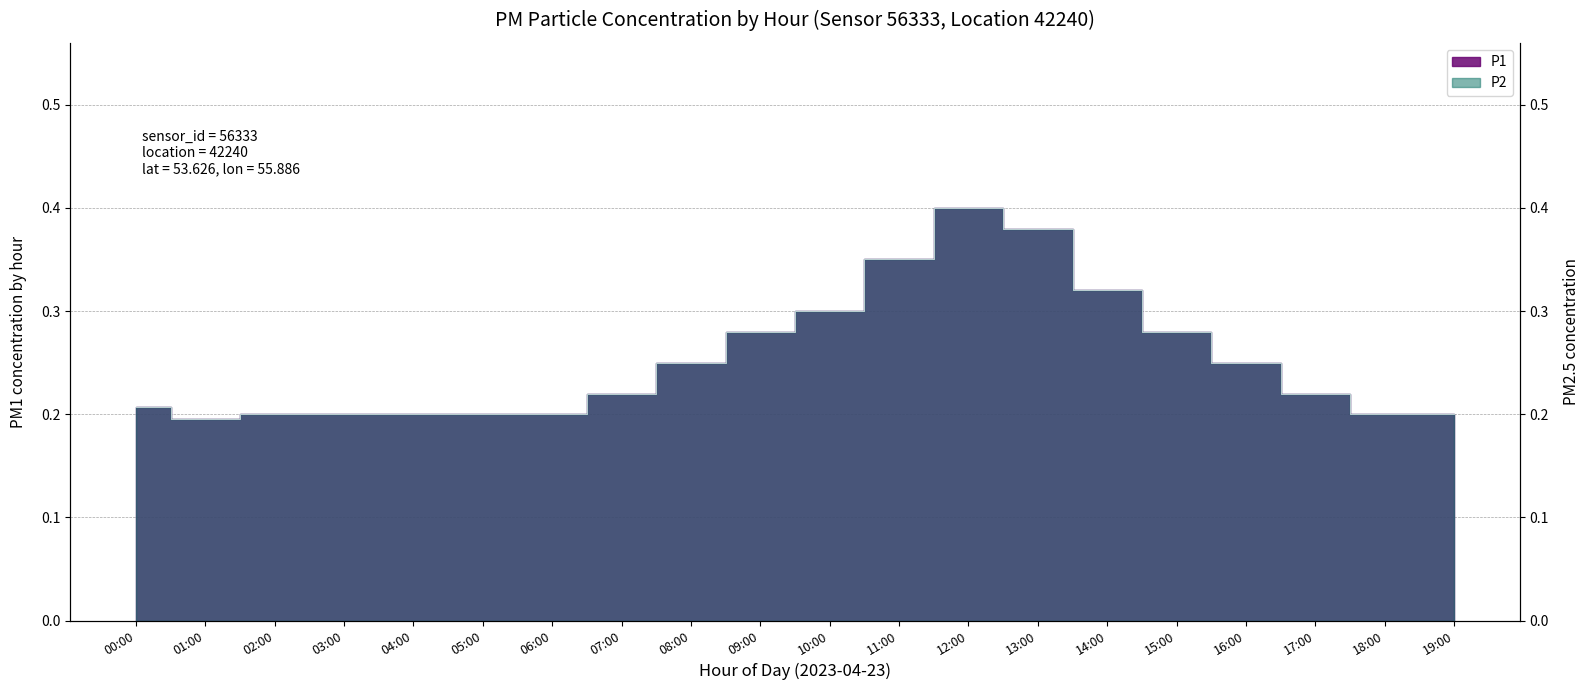

The value of P1 at 11:00 is 0.3. True or false?

True